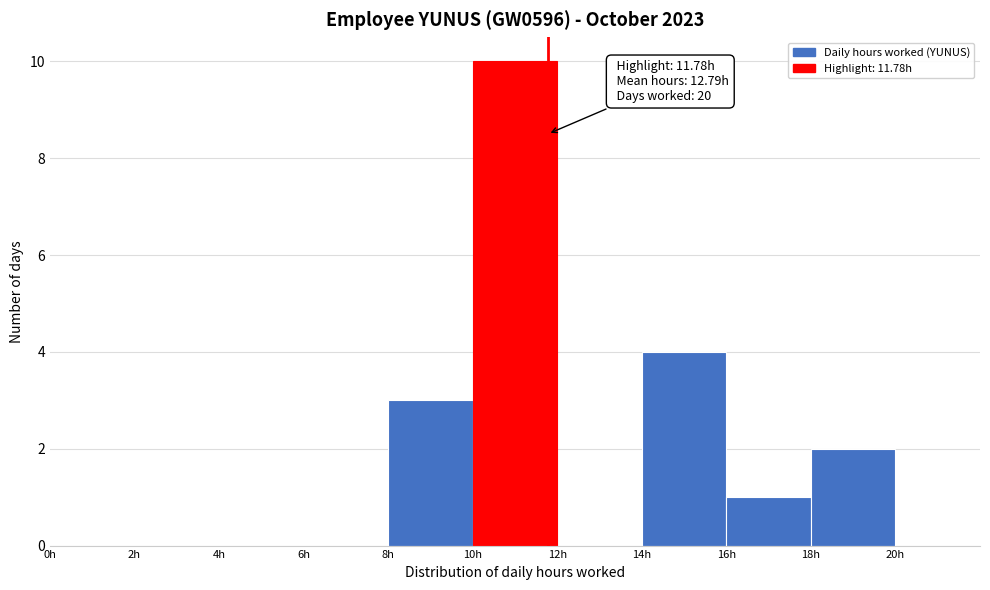

Over which range of the x-axis is the bar tallest?

10 to 12